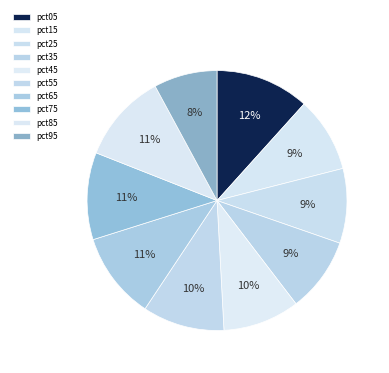

Does pct05 represent more than half of the total?

No